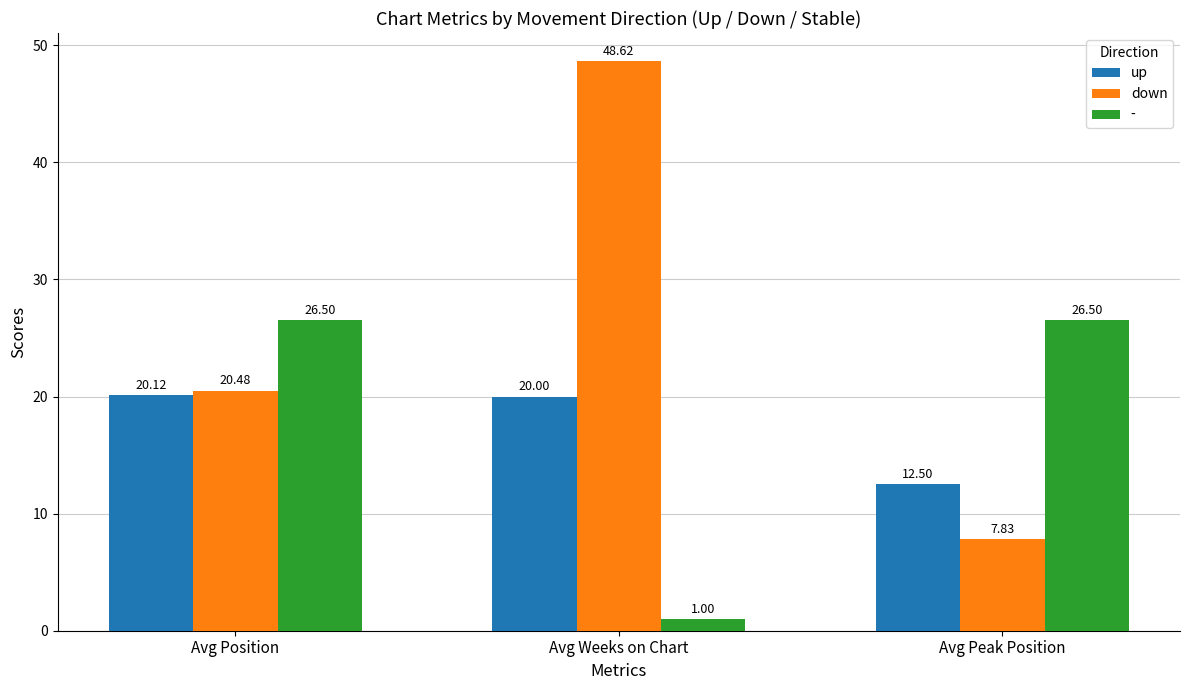

What is the sum of all down values?

76.9